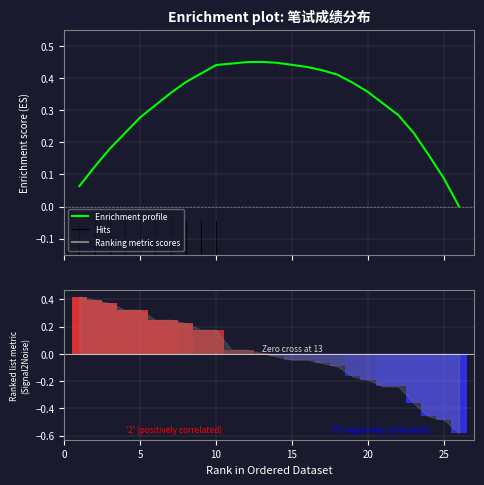

What is the maximum value for Ranking metric scores?

0.4